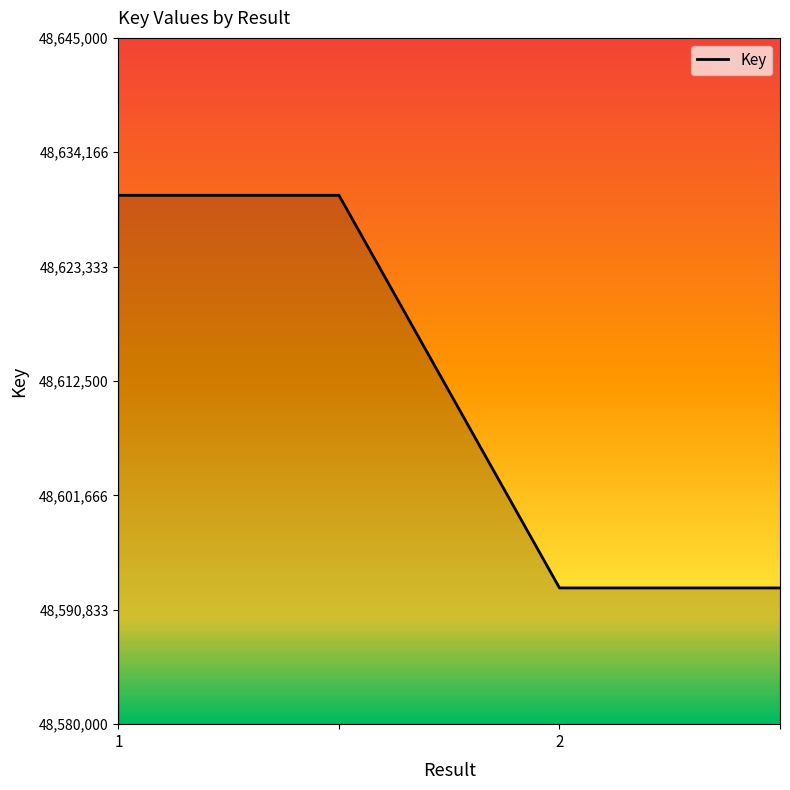

What is the difference between the maximum and minimum values?

37189